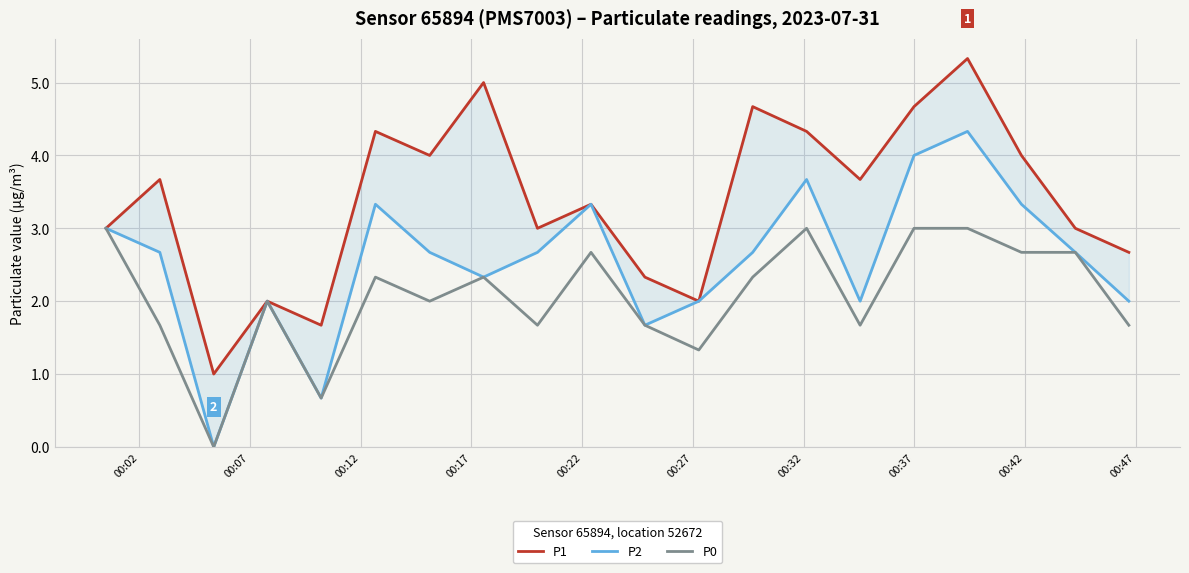

Reading left to right, transcribe all the data shown in this chart.

P1: 3.0	3.7	1.0	2.0	1.7	4.3	4.0	5.0	3.0	3.3	2.3	2.0	4.7	4.3	3.7	4.7	5.3	4.0	3.0	2.7
P2: 3.0	2.7	0.0	2.0	0.7	3.3	2.7	2.3	2.7	3.3	1.7	2.0	2.7	3.7	2.0	4.0	4.3	3.3	2.7	2.0
P0: 3.0	1.7	0.0	2.0	0.7	2.3	2.0	2.3	1.7	2.7	1.7	1.3	2.3	3.0	1.7	3.0	3.0	2.7	2.7	1.7